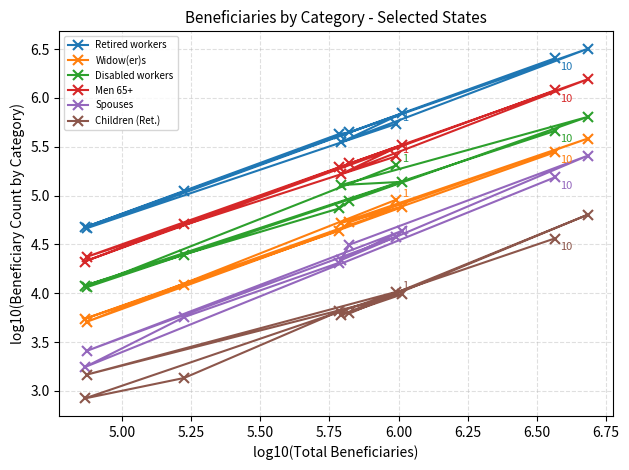

True or false: Widow(er)s and Men 65+ cross at least once.

False